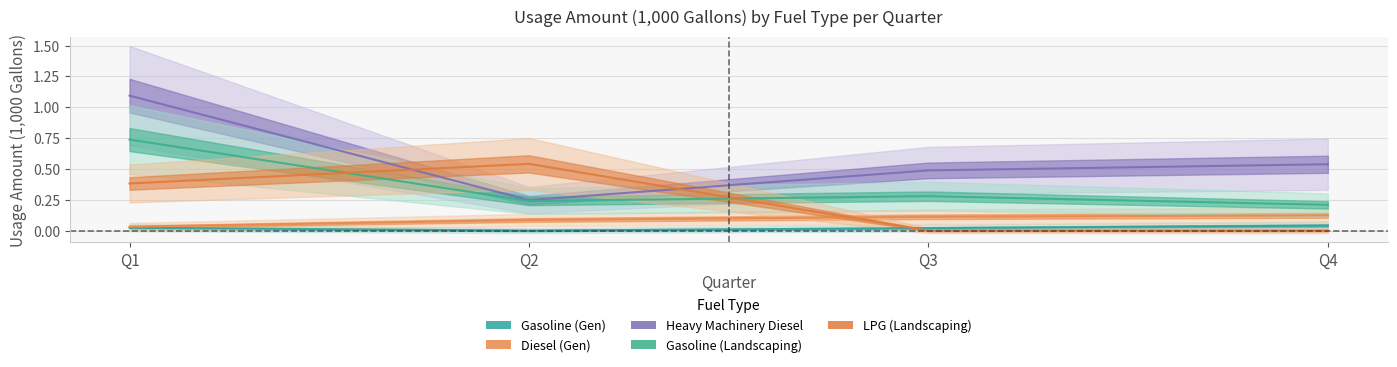

In Heavy_Machinery_Diesel, how many points are lower than both neighbors (excluding endpoints)?

1